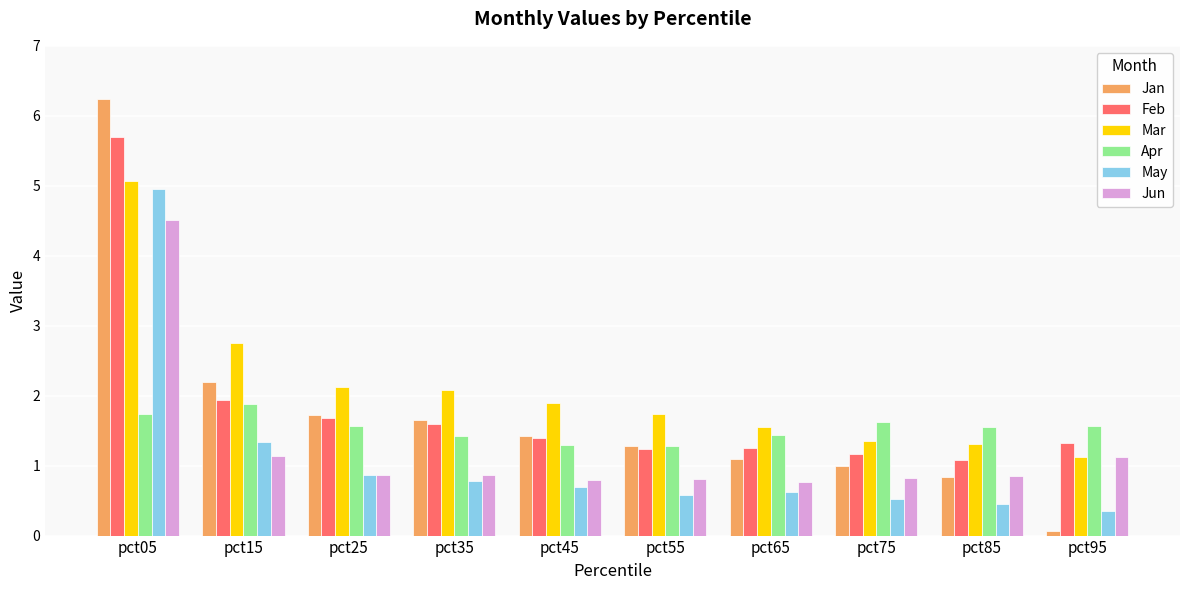

Between pct55 and pct85, which series saw the biggest shift?

Jan